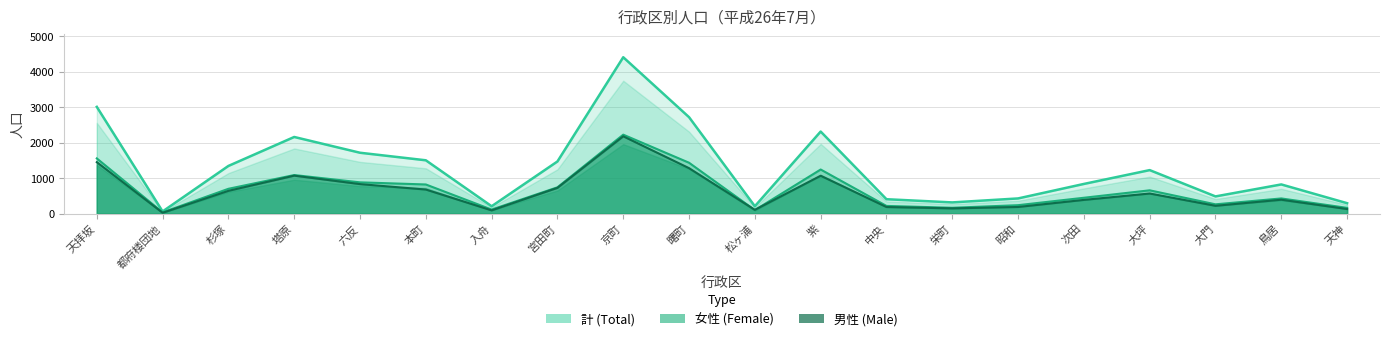

Read the 計 (Total) value at 宮田町, to the nearest 10.

1470